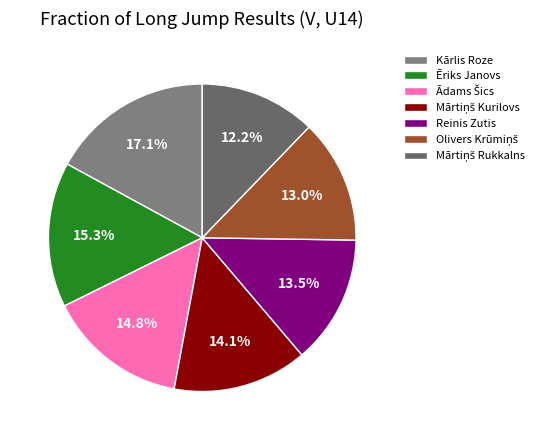

Count the number of slices in the pie.

7